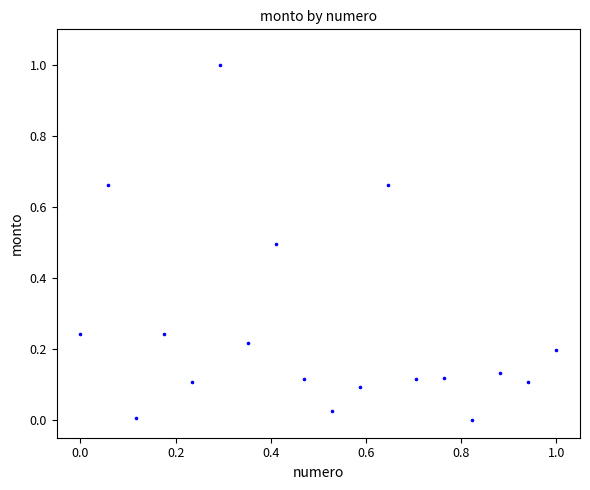

What is the range of X values (max minus min)?

1.0